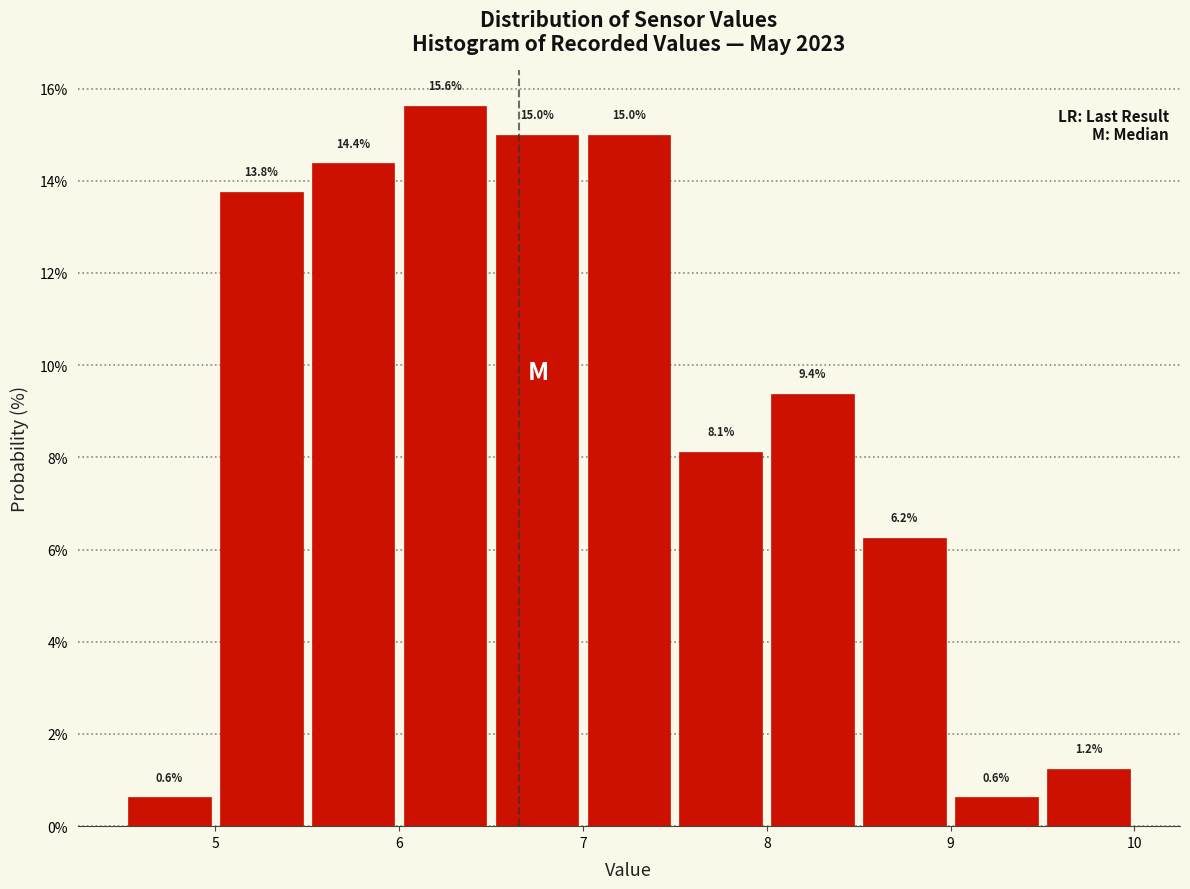

Reading left to right, list every bar in this chart as the range it spans on the x-axis followed by its height.

4.5 to 5.0: 0.6
5.0 to 5.5: 13.8
5.5 to 6.0: 14.4
6.0 to 6.5: 15.6
6.5 to 7.0: 15.0
7.0 to 7.5: 15.0
7.5 to 8.0: 8.1
8.0 to 8.5: 9.4
8.5 to 9.0: 6.2
9.0 to 9.5: 0.6
9.5 to 10.0: 1.2